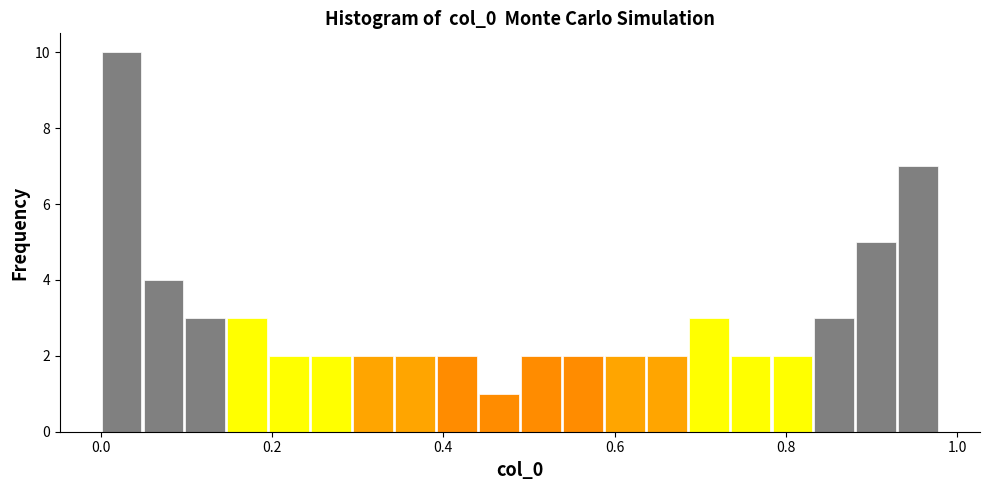

Around what value on the x-axis is the tallest bar? Give the approximate position of its centre, as read against the axis.

0.02